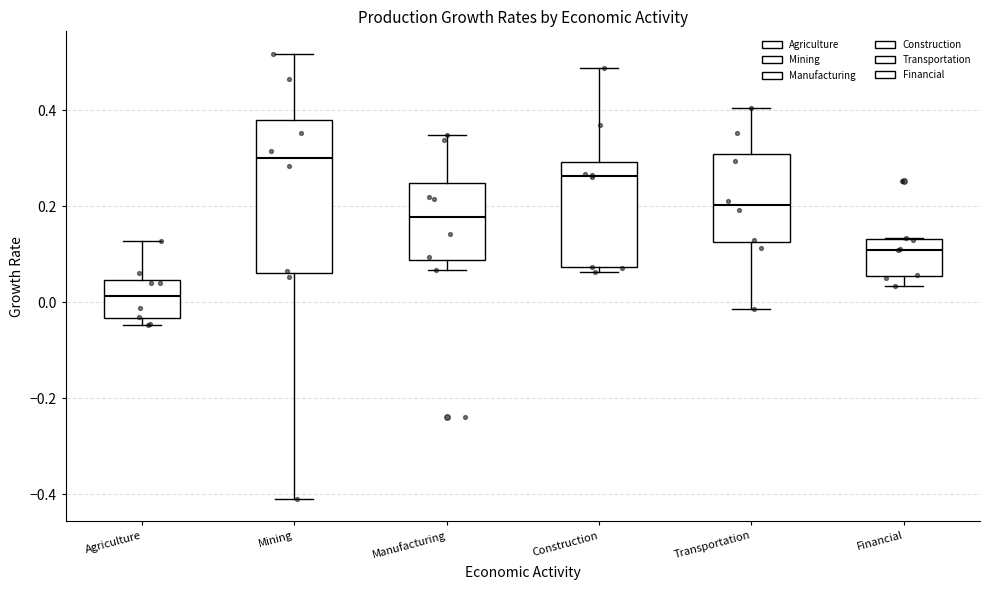

Where is the lower edge of the box for Financial on the y-axis? The values are not printed on the chart, so give them approximately, as read against the axis.

0.06